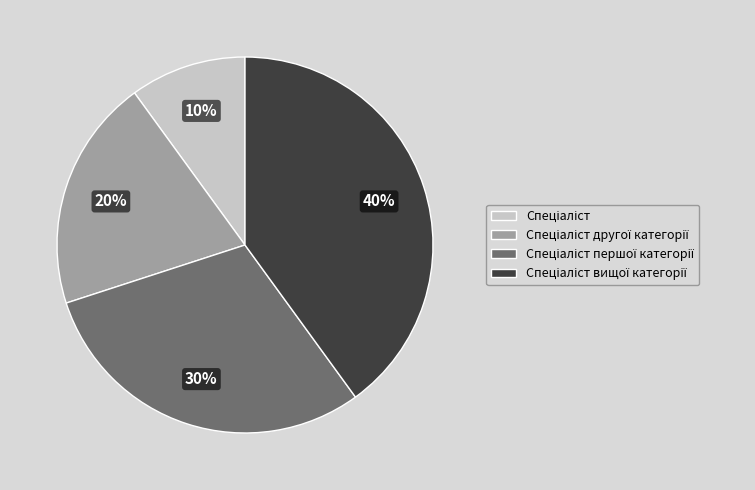

Is there any slice that represents more than half of the pie?

No